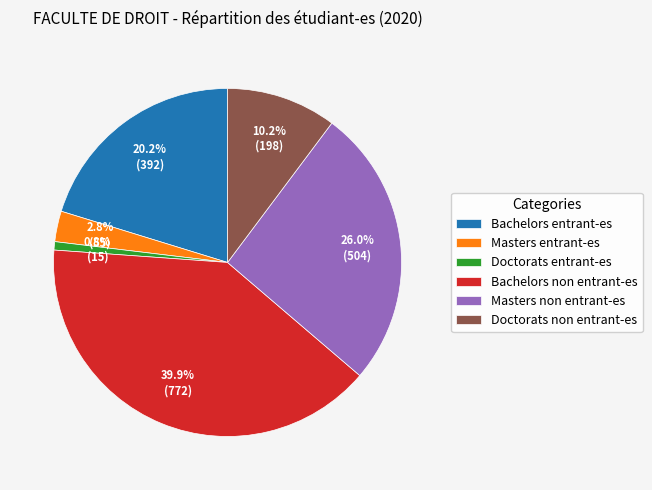

Which category has the biggest portion of the pie?

Bachelors non entrant-es